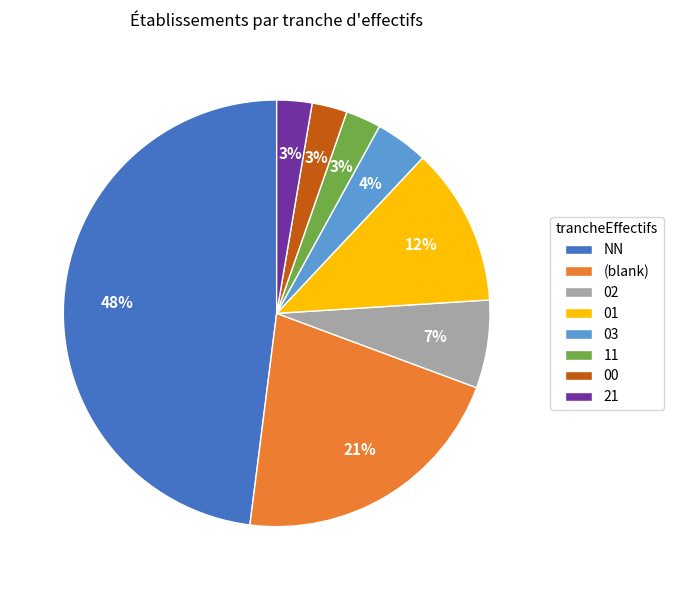

To the nearest percent, what is the difference between the largest and smallest slice percentages?

45%